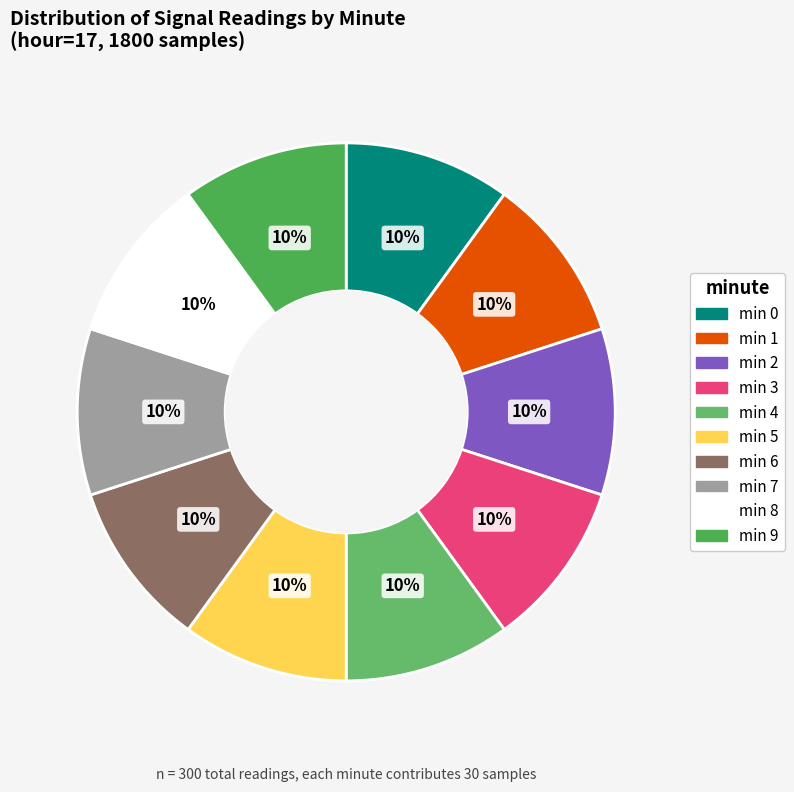

To the nearest percent, what is the average slice percentage?

10%